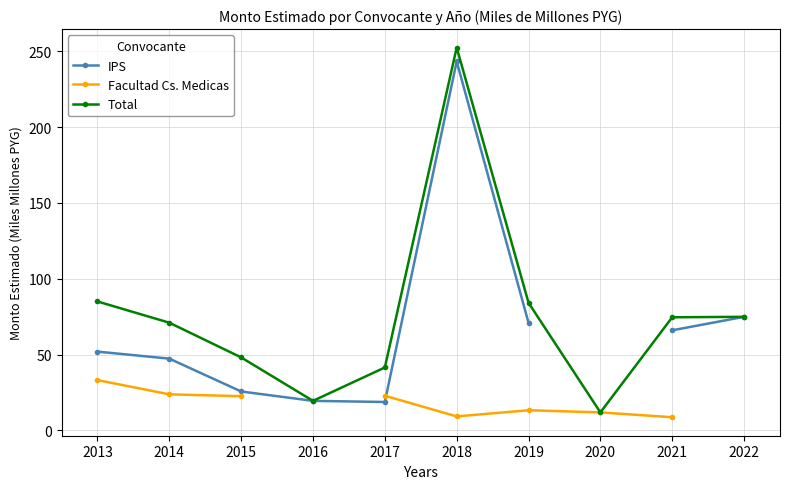

The Total series shows 123.1 at 2013. True or false?

False